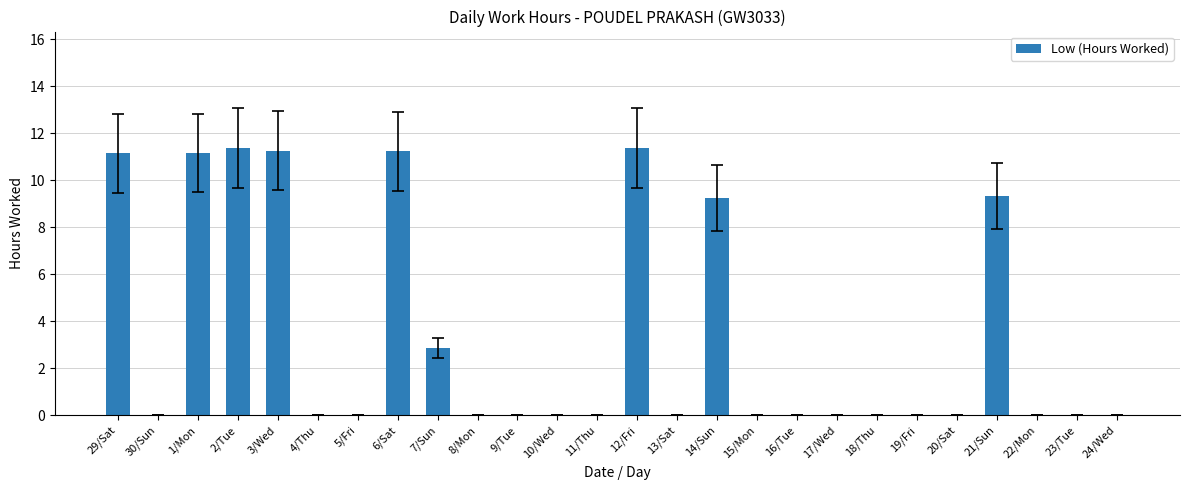

The chart shows a value of 5.5 at 21/Sun. True or false?

False